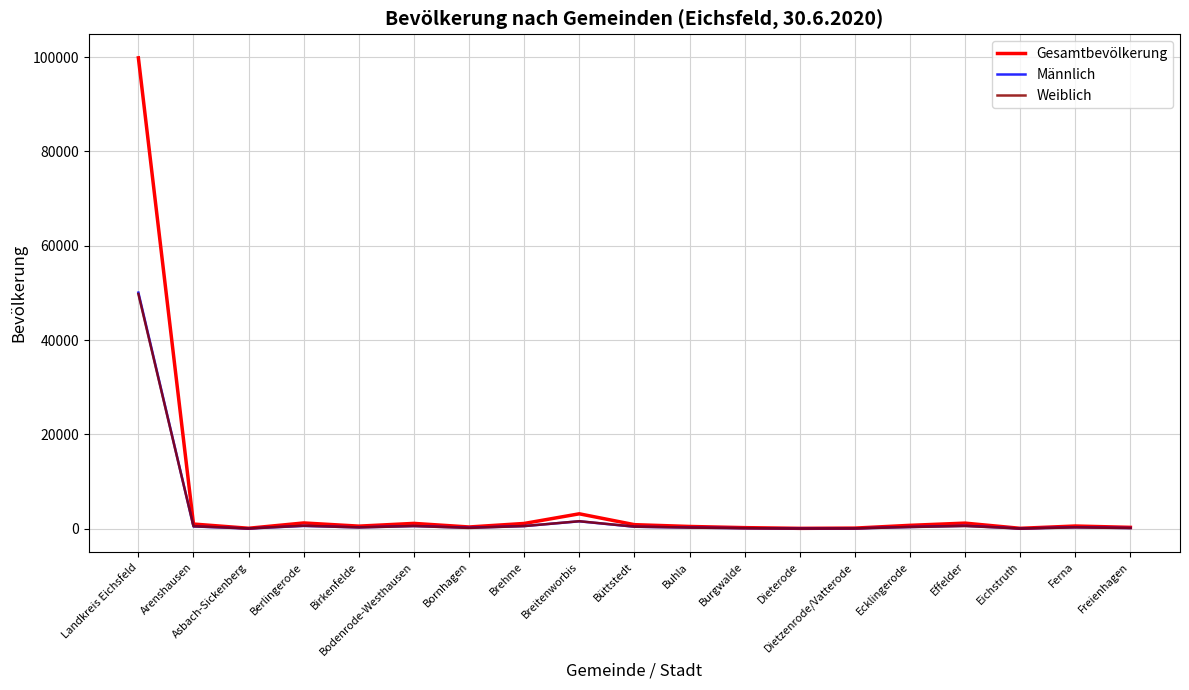

What is the maximum value for Gesamtbevölkerung?

99835